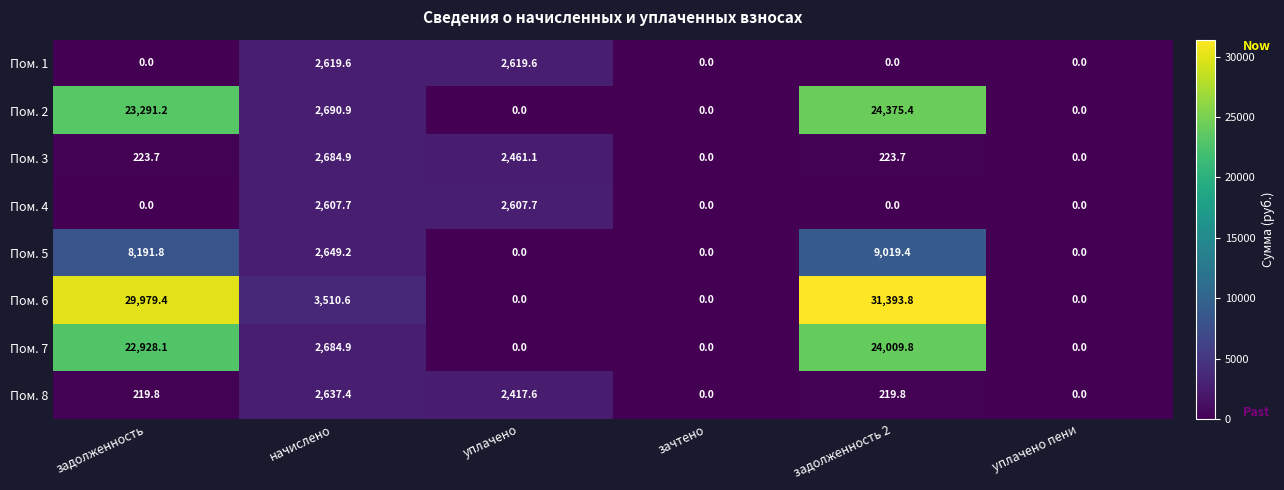

What is the sum of all Пом. 4 values?

5215.4